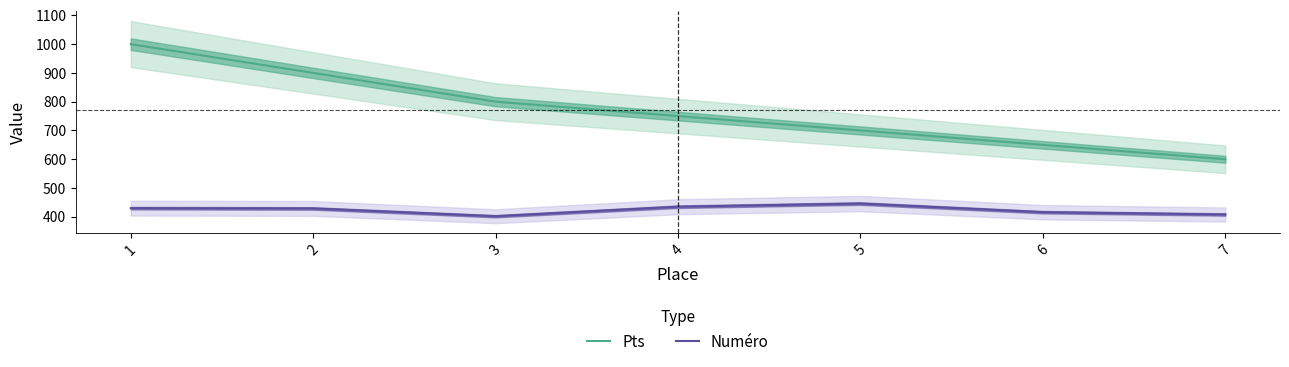

True or false: Pts and Numéro intersect in this chart.

False